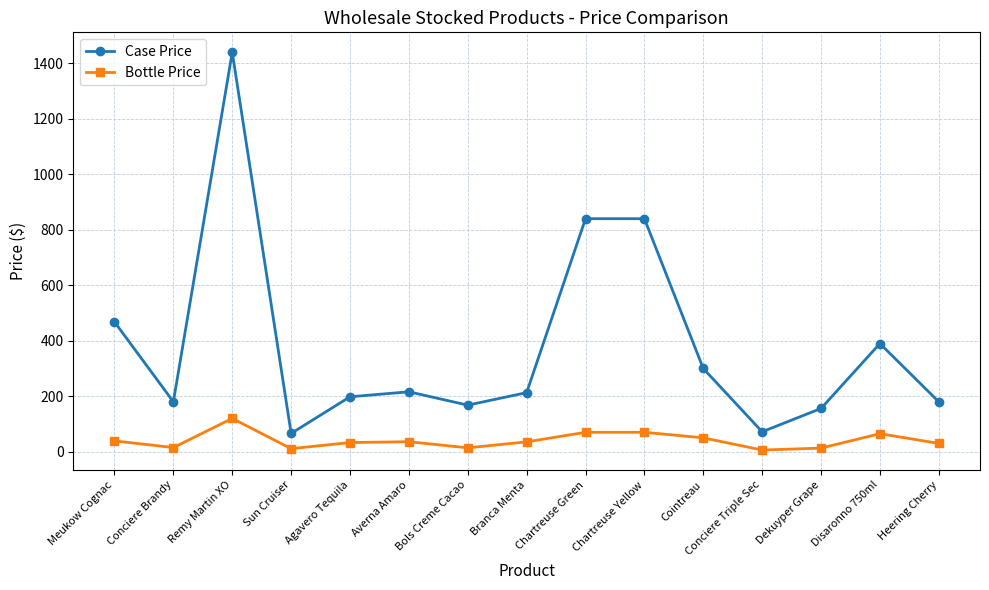

What is the label of the 2nd point from the right?

Disaronno 750ml